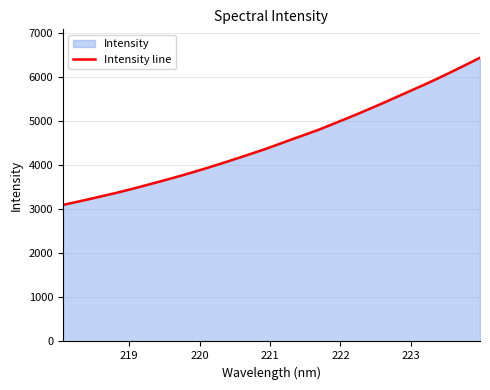

What is the difference between the maximum and minimum values?

3341.5